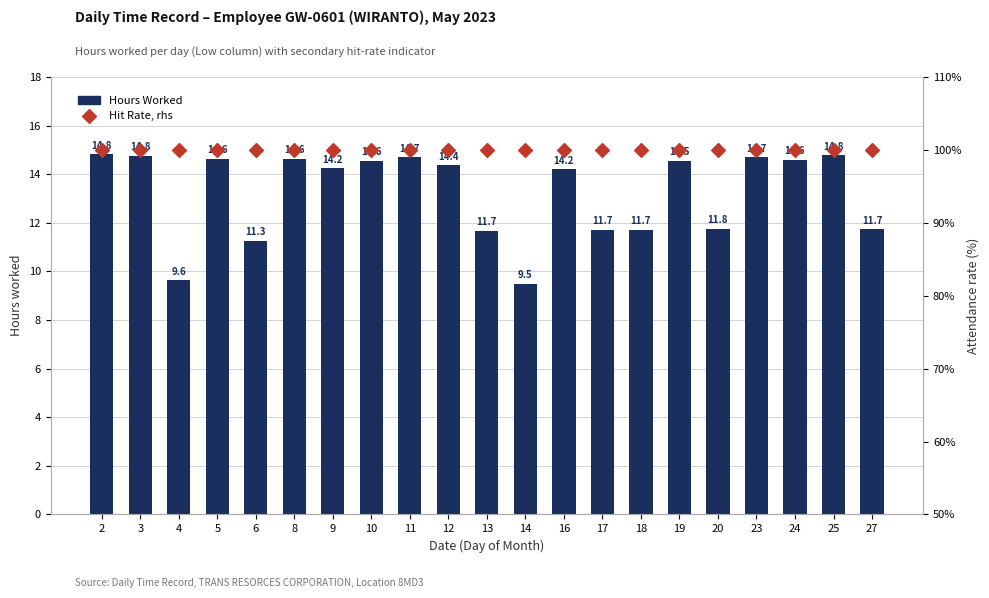

What is the total value across all series at 9?

114.2